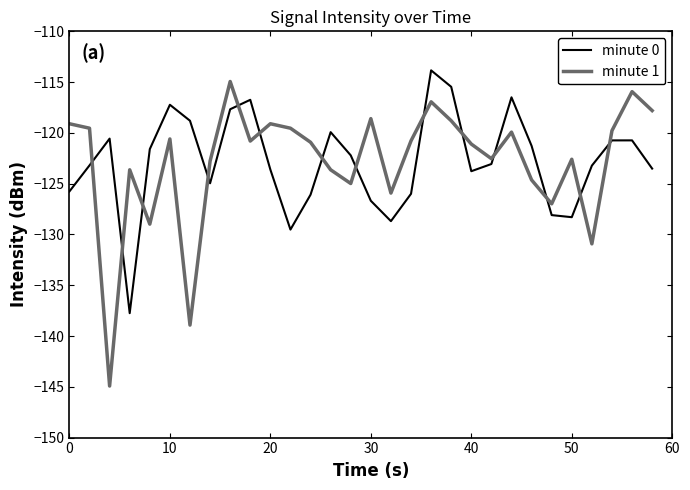

What is the maximum value shown in the chart?

-113.8